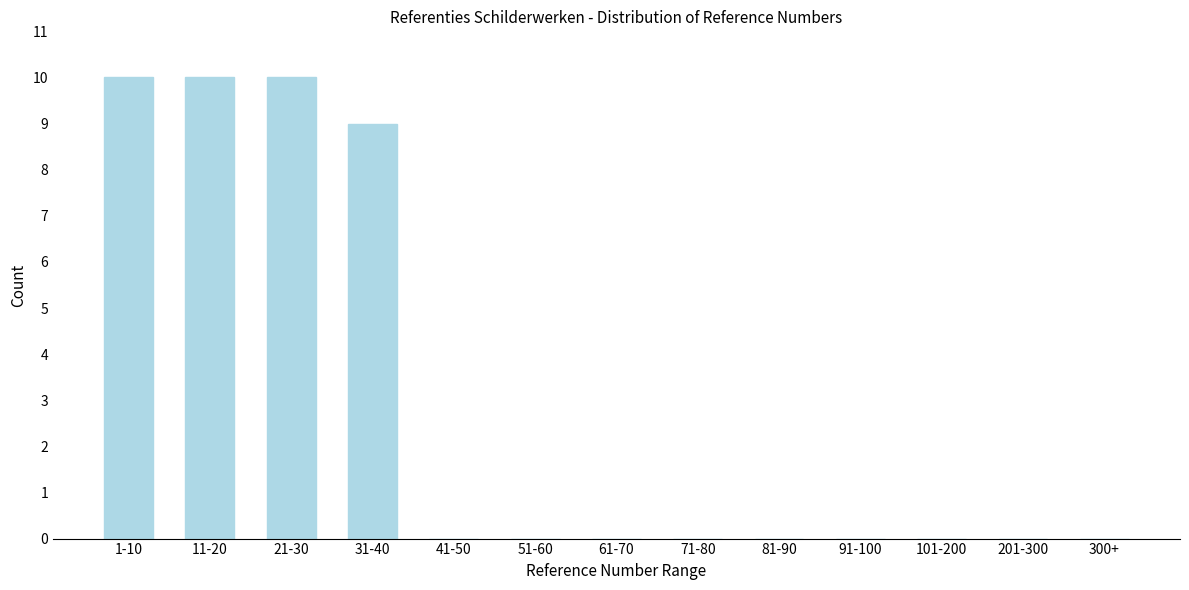

Reading left to right, list all the values displayed in this chart.

1-10=10	11-20=10	21-30=10	31-40=9	41-50=0	51-60=0	61-70=0	71-80=0	81-90=0	91-100=0	101-200=0	201-300=0	300+=0